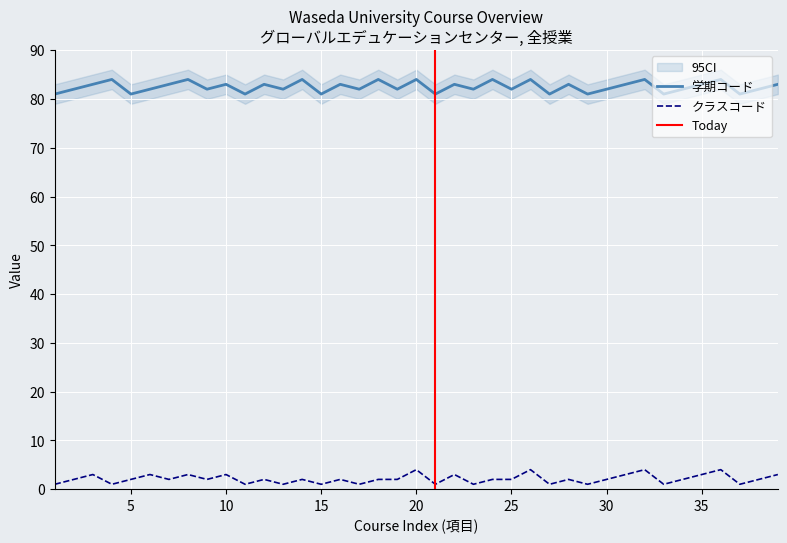

How many クラスコード values are between 1 and 3?

35